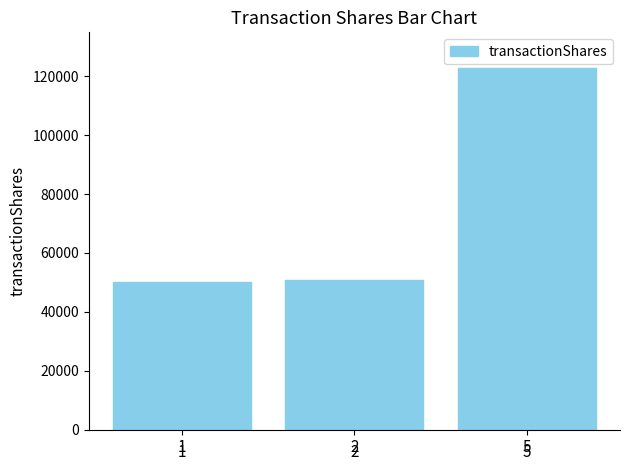

What is the value of the 3rd bar from the left?

122648